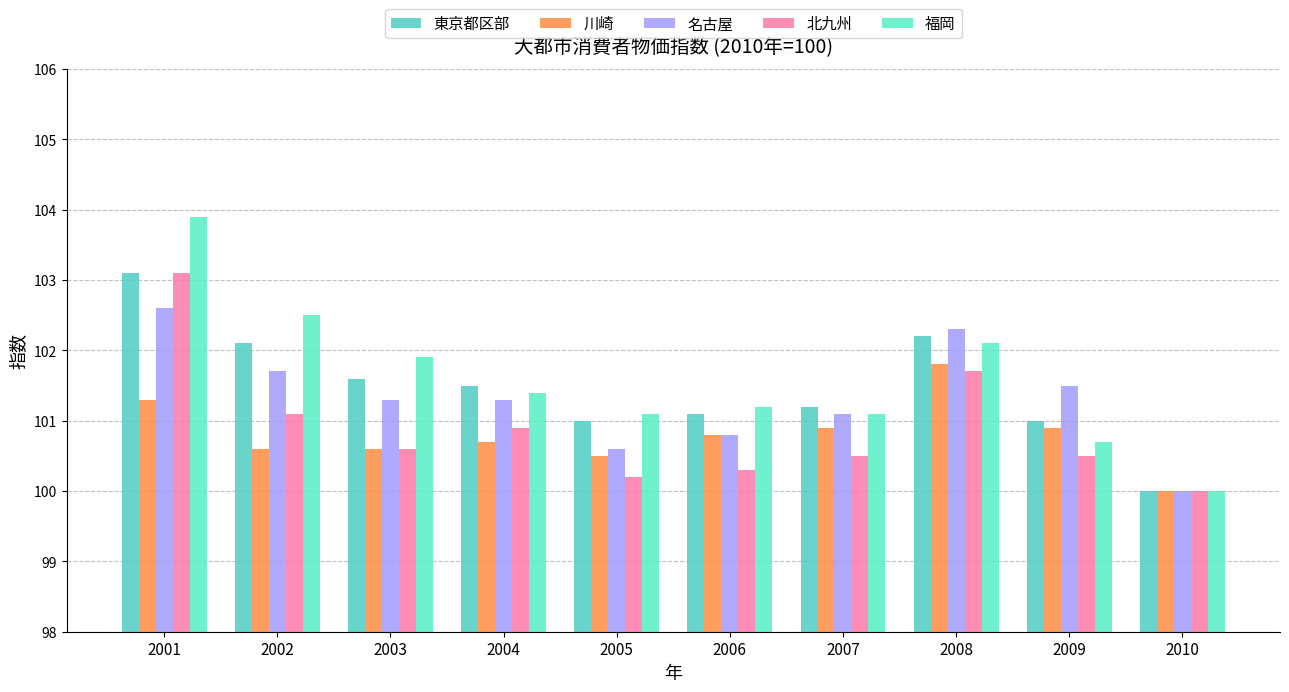

List the series in order of their peak value, highest first.

福岡, 東京都区部, 北九州, 名古屋, 川崎